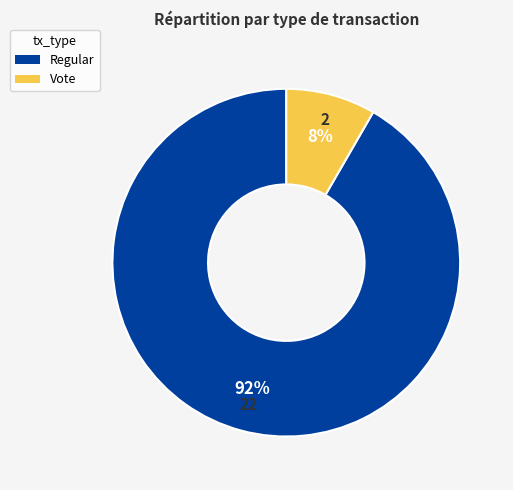

Is there any slice that represents more than half of the pie?

Yes